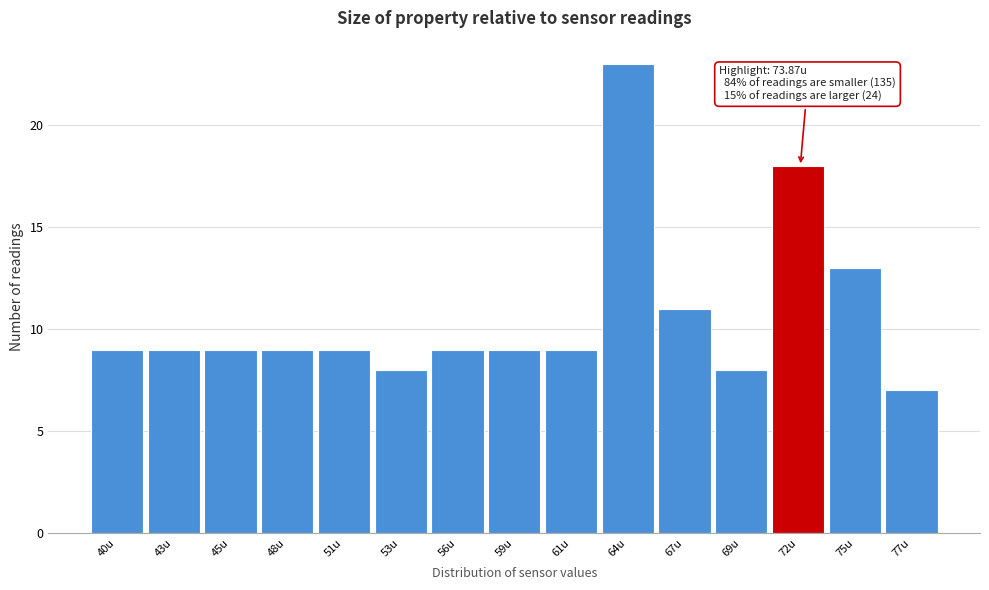

Reading left to right, what are all the values shown in this chart?

9	9	9	9	9	8	9	9	9	23	11	8	18	13	7